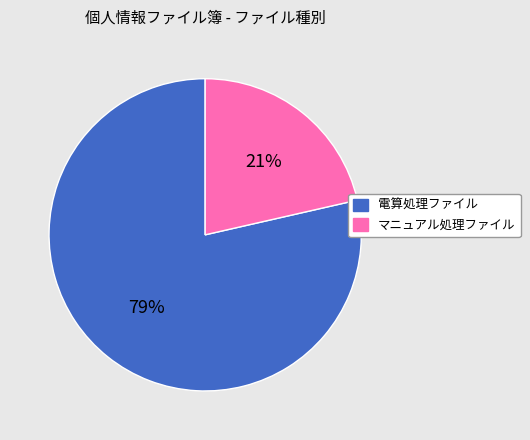

What percentage is the マニュアル処理ファイル slice, to the nearest percent?

21%